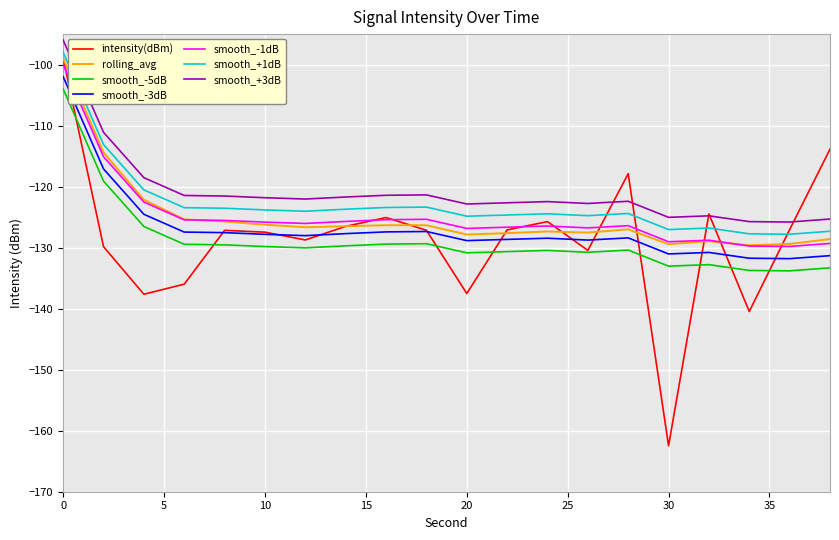

What is the highest value of the smooth_-3dB series?

-102.0